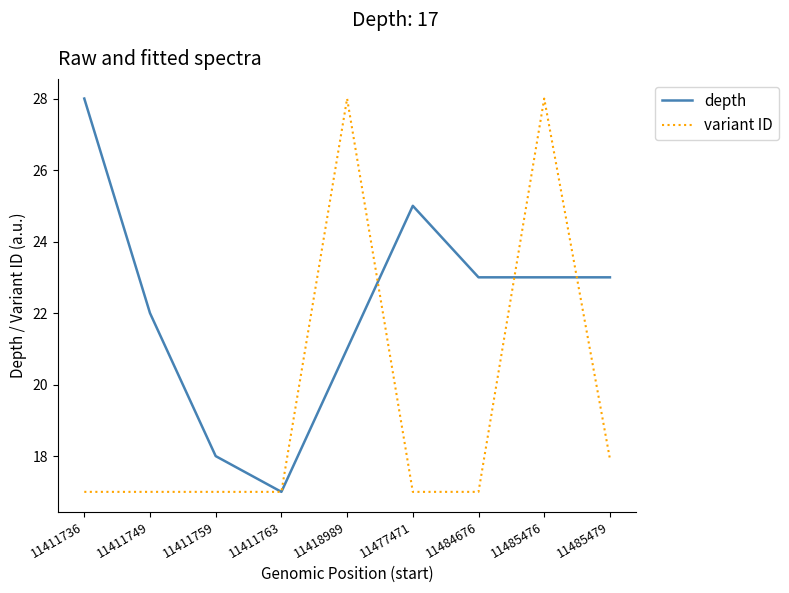

What is the difference between the maximum and minimum values in the depth series?

11.0